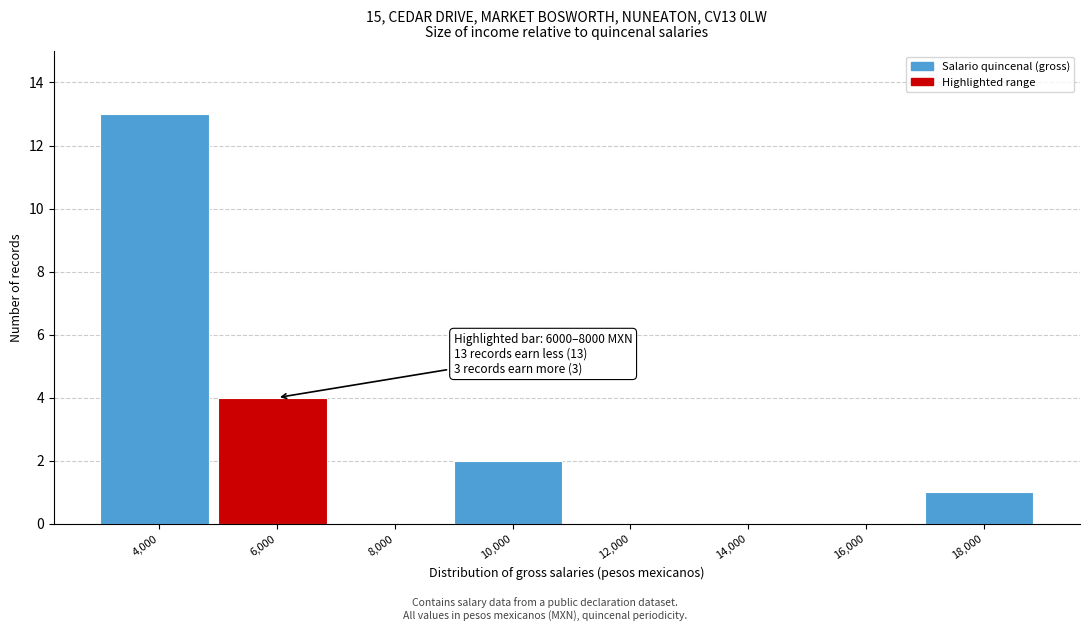

Reading right to left, transcribe all the data shown in this chart.

18,000=1	16,000=0	14,000=0	12,000=0	10,000=2	8,000=0	6,000=4	4,000=13